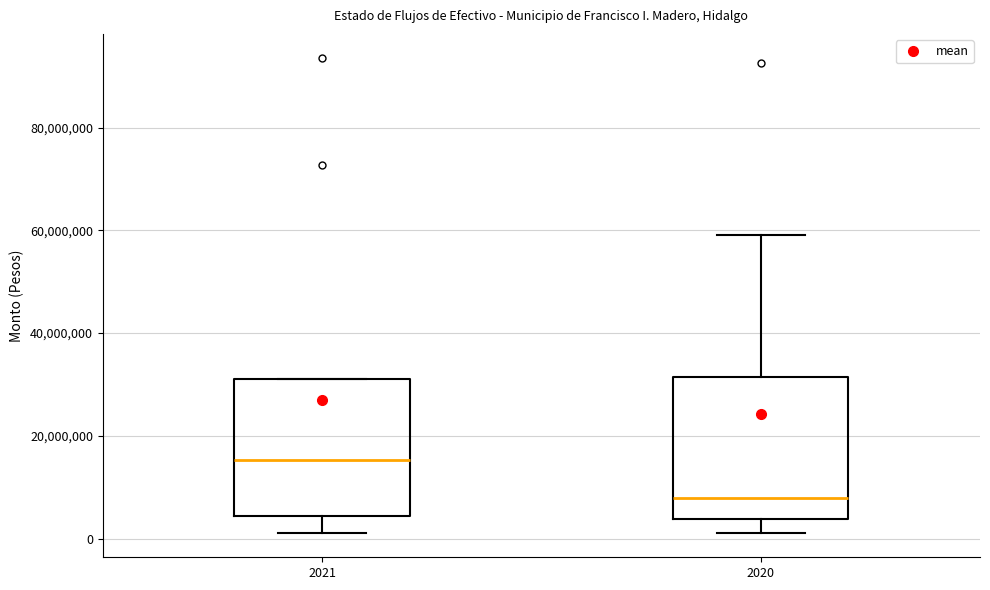

Where does the median line of the box at x = 2021 sit on the y-axis? The values are not printed on the chart, so give them approximately, as read against the axis.

16000000